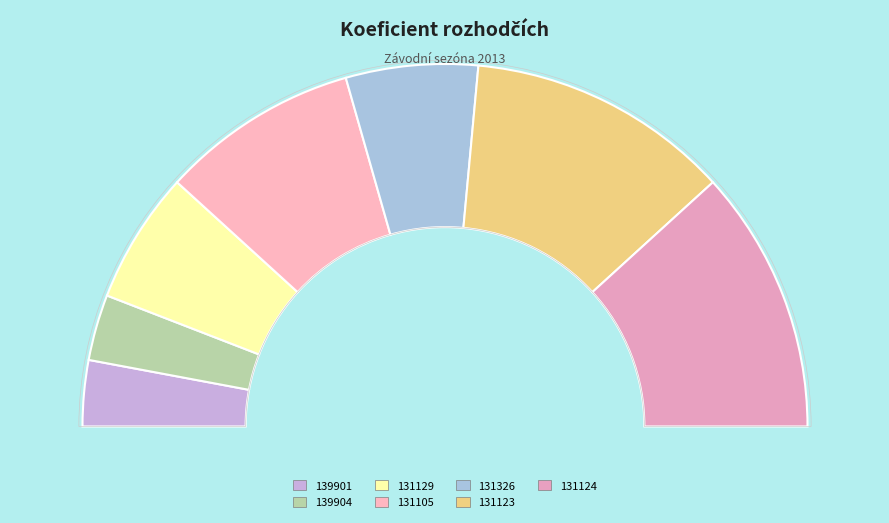

Count the number of slices in the pie.

7